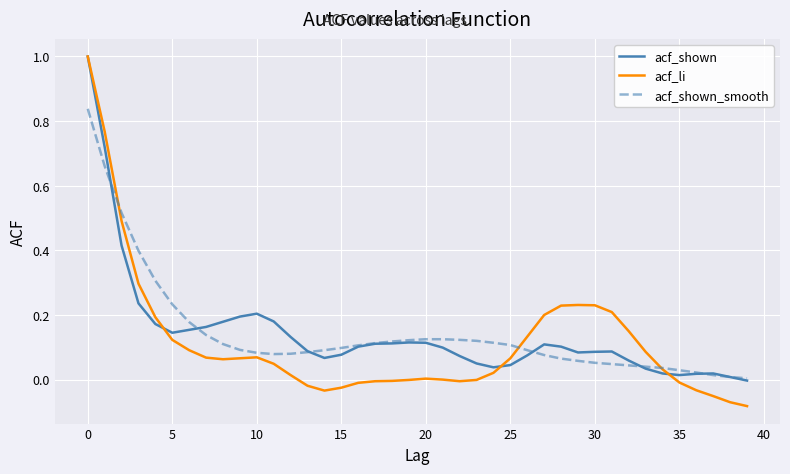

Which series has the largest range (max minus min)?

acf_li